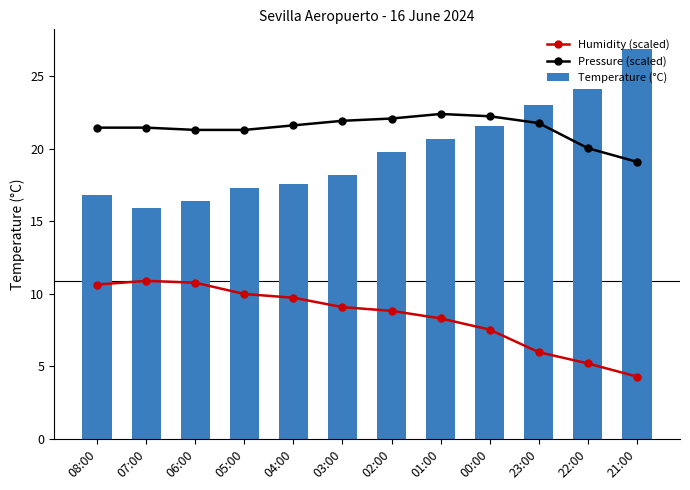

What is the maximum value shown in the chart?

26.9